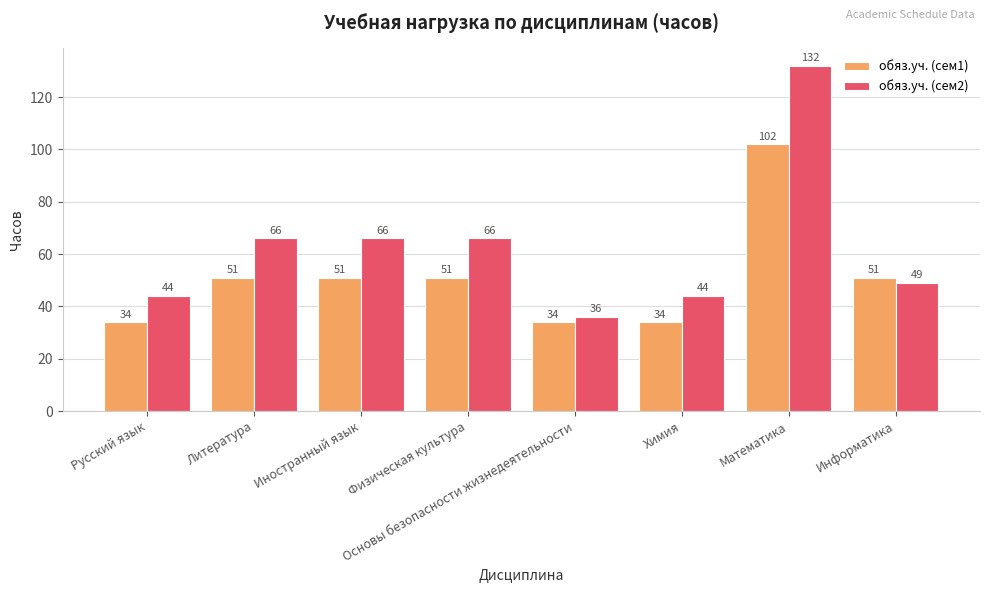

How many groups of bars are there?

8